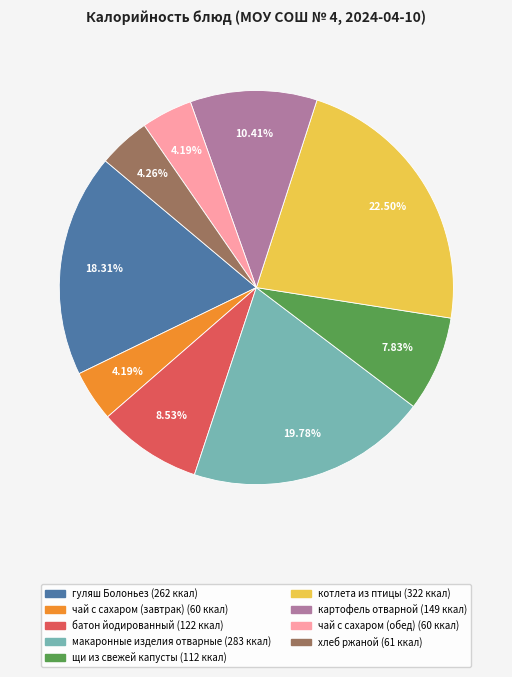

Do щи из свежей капусты and хлеб ржаной together represent more than half of the pie?

No